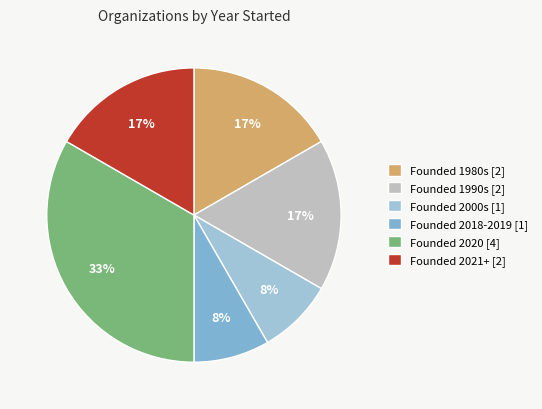

Is there a majority slice in this chart?

No